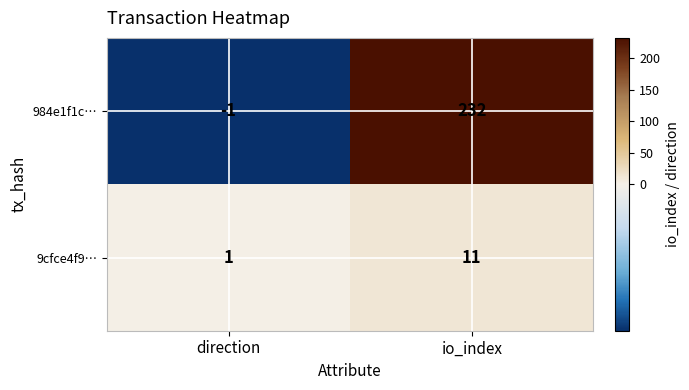

Reading left to right, extract all data points from this chart.

984e1f1c…: direction=-1	io_index=232
9cfce4f9…: direction=1	io_index=11